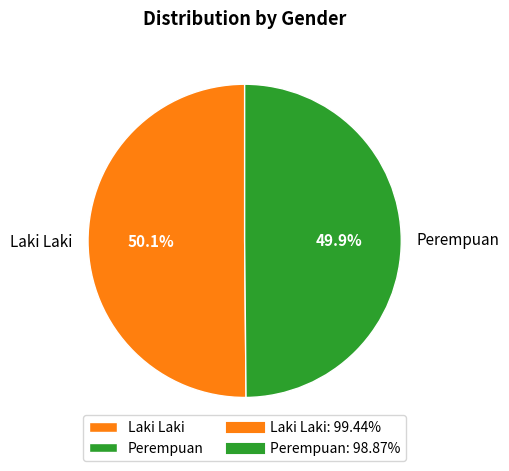

The Laki Laki slice represents 58% of the pie. True or false?

False